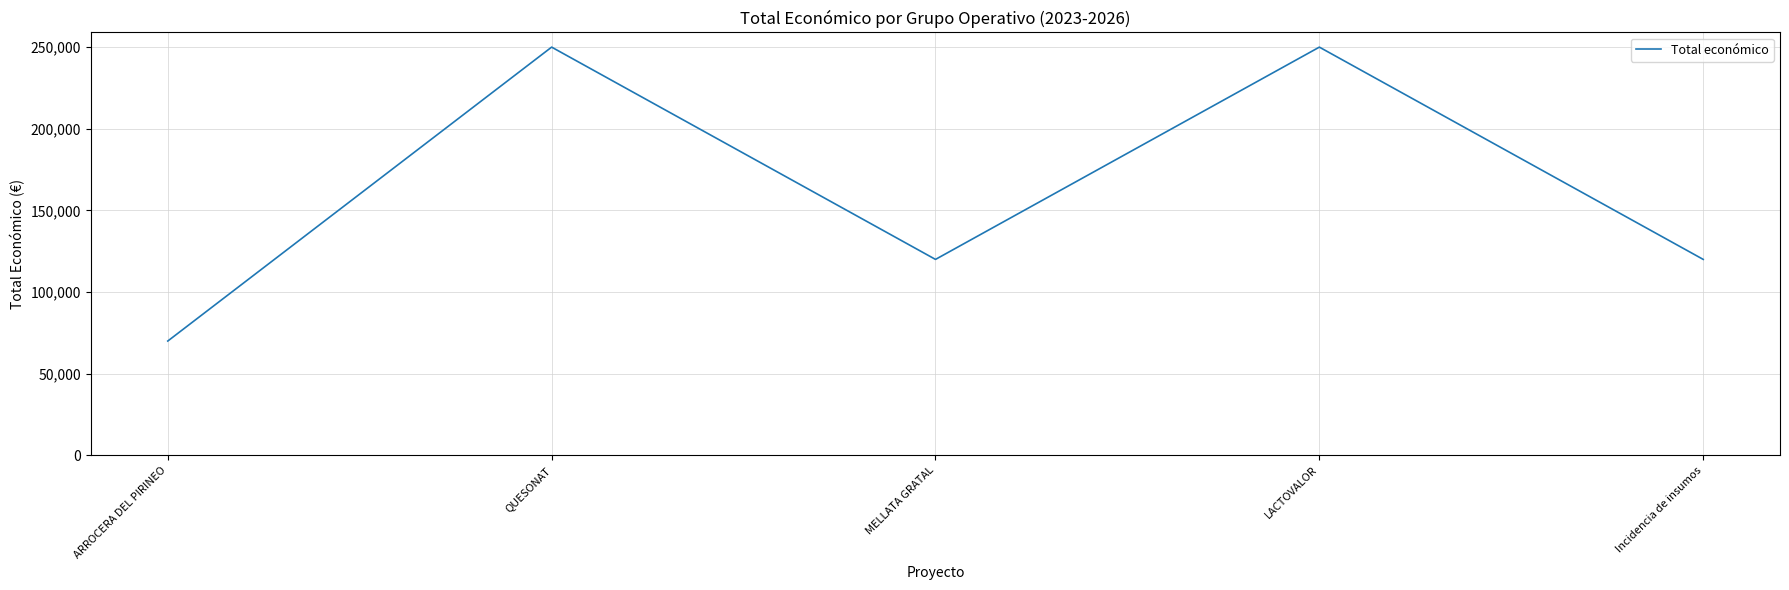

Between LACTOVALOR and ARROCERA DEL PIRINEO, which is larger?

LACTOVALOR